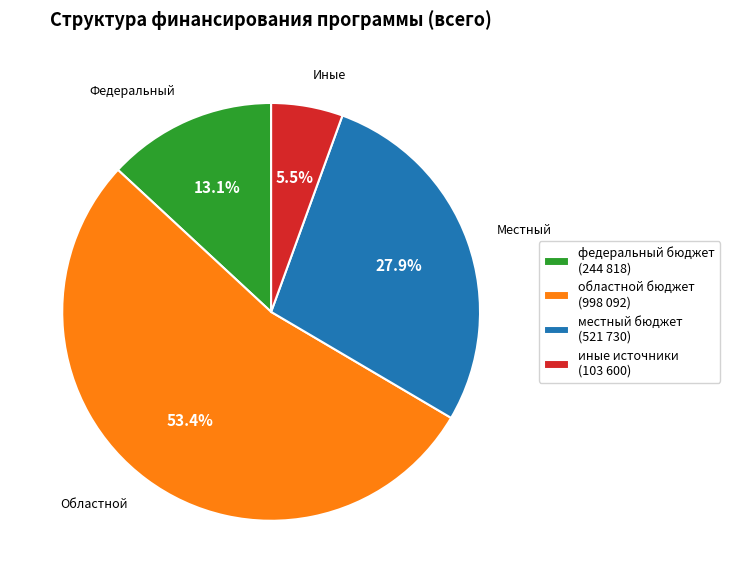

To the nearest percent, what is the average slice percentage?

25%